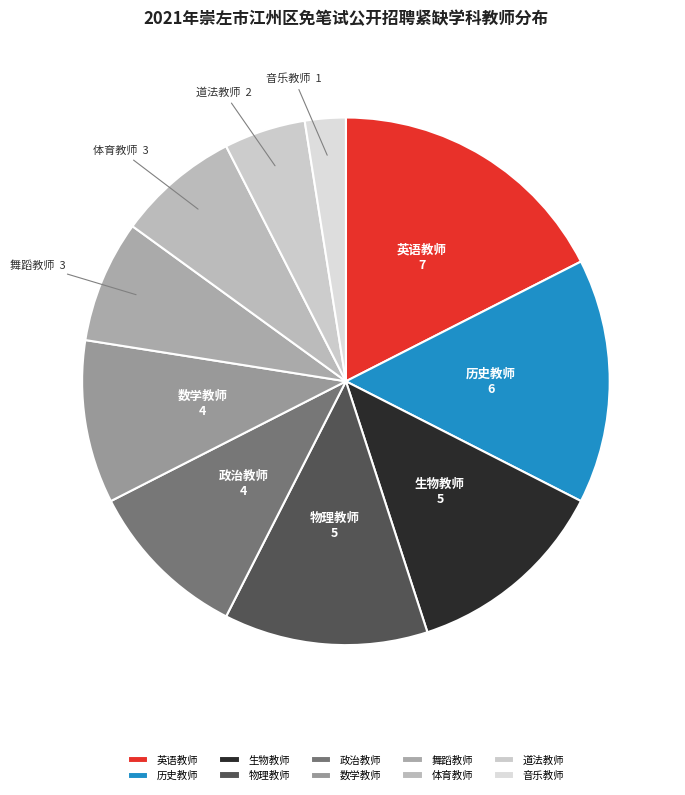

Is 政治教师 the majority of the pie?

No